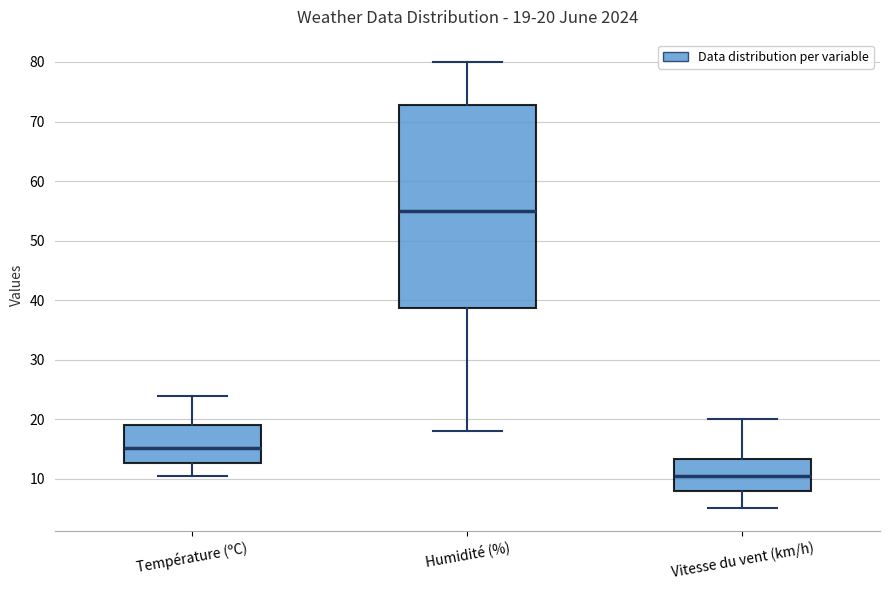

Which box's median line is the lowest?

Vitesse du vent (km/h)